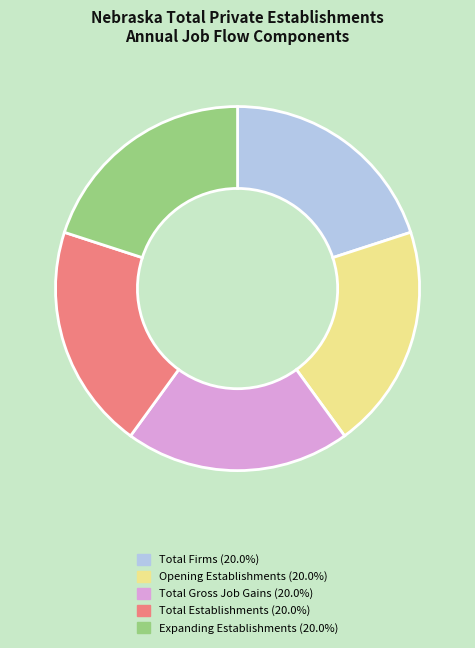

Is there any slice that represents more than half of the pie?

No